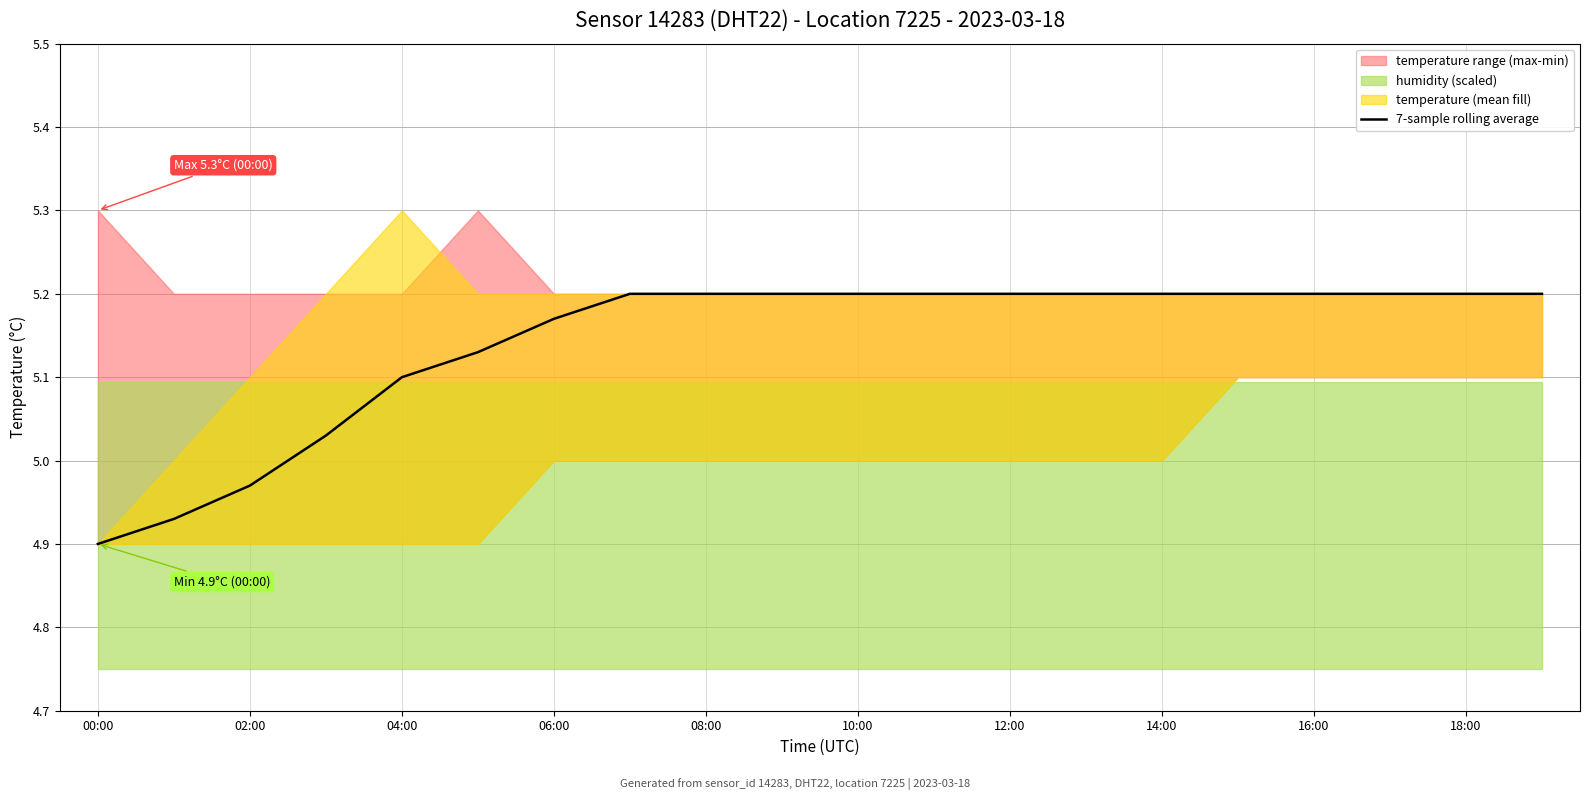

Is it true that 7-sample rolling average equals 5.2 at 18:00?

True